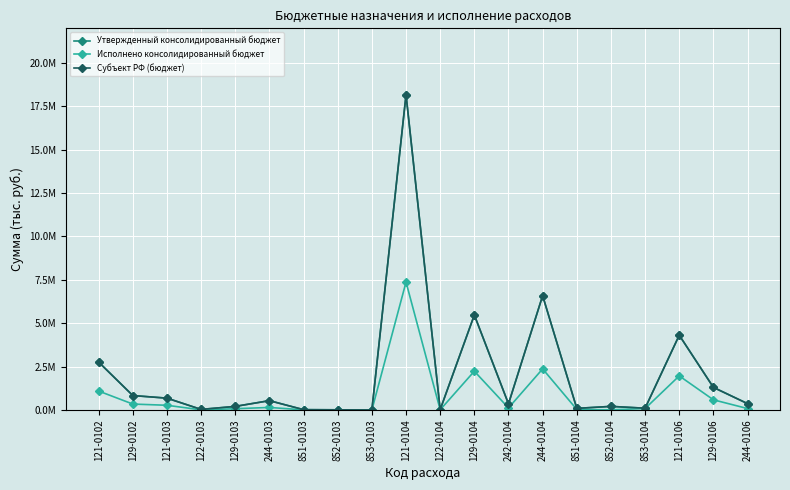

Reading right to left, transcribe all the data shown in this chart.

Утвержденный консолидированный бюджет: 365532.0	1301630.0	4310000.0	101005.0	206994.0	91700.0	6589117.9	352608.0	5474654.0	20600.0	18173677.0	2000.0	9000.0	17500.0	537050.0	205830.0	31960.0	681320.0	831331.0	2759675.0
Исполнено консолидированный бюджет: 81699.8	585765.6	1964375.7	83575.4	9876.9	29829.0	2368775.1	117440.0	2235417.8	11090.8	7373922.5	259.0	2800.0	7422.0	144872.2	73271.9	6866.8	270900.5	341032.9	1090754.1
Субъект РФ (бюджет): 365532.0	1301630.0	4310000.0	101005.0	206994.0	91700.0	6589117.9	352608.0	5474654.0	20600.0	18173677.0	2000.0	9000.0	17500.0	537050.0	205830.0	31960.0	681320.0	831331.0	2759675.0